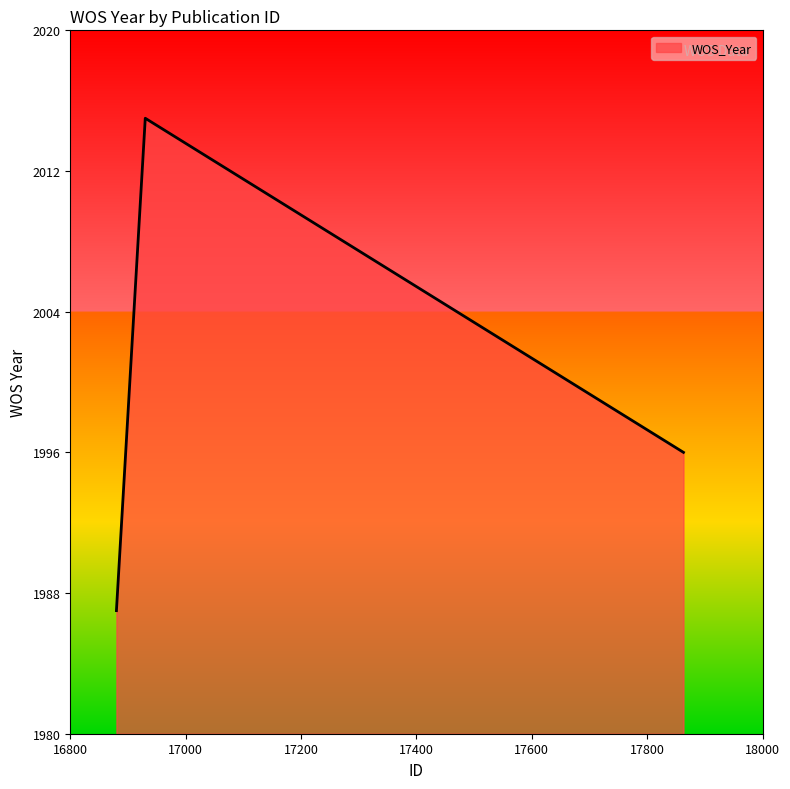

Does the chart have visible grid lines?

No